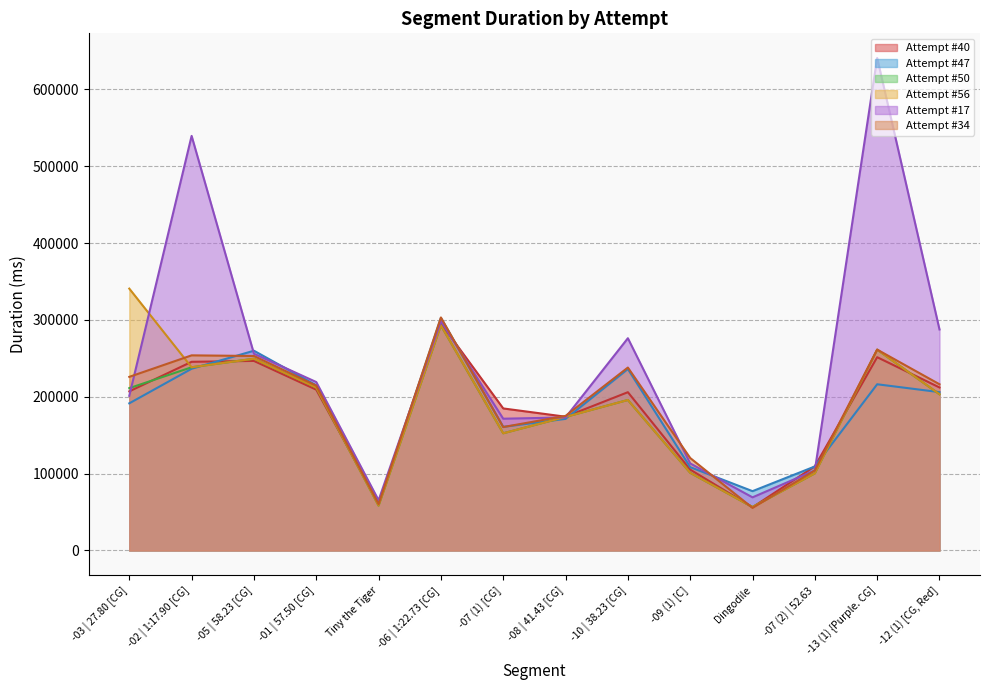

What is the spread (max minus min) of values at -02 | 1:17.90 [CG]?

303090